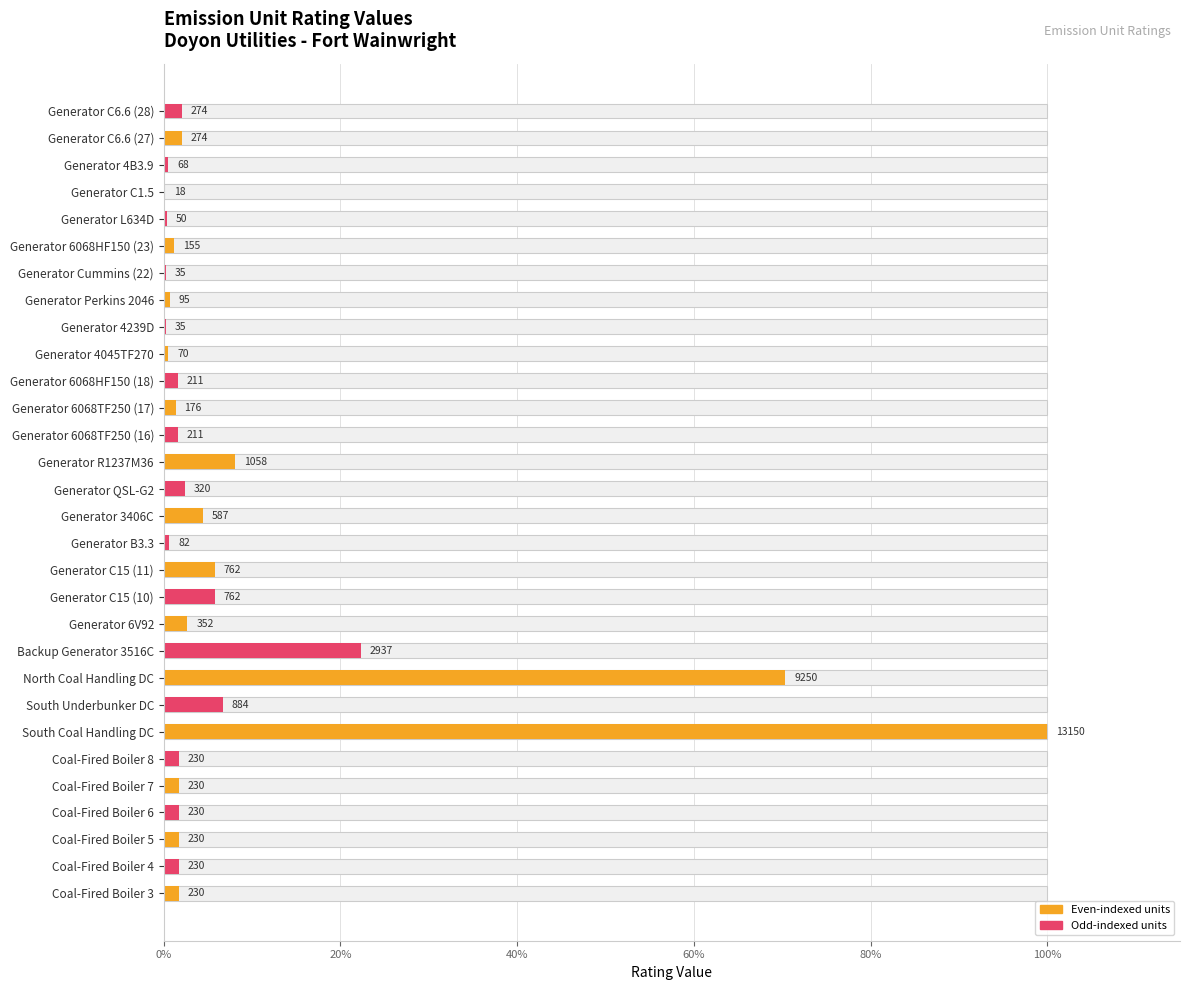

What position from the right is Generator 6068HF150 (18)?

11